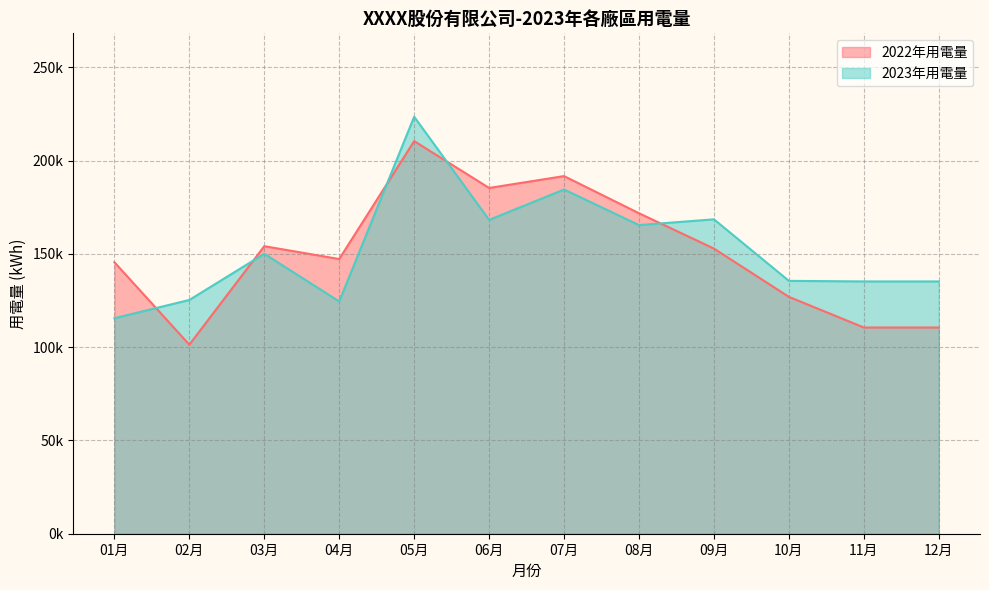

What is the difference between the maximum and minimum values in the 2022年用電量 series?

109128.2